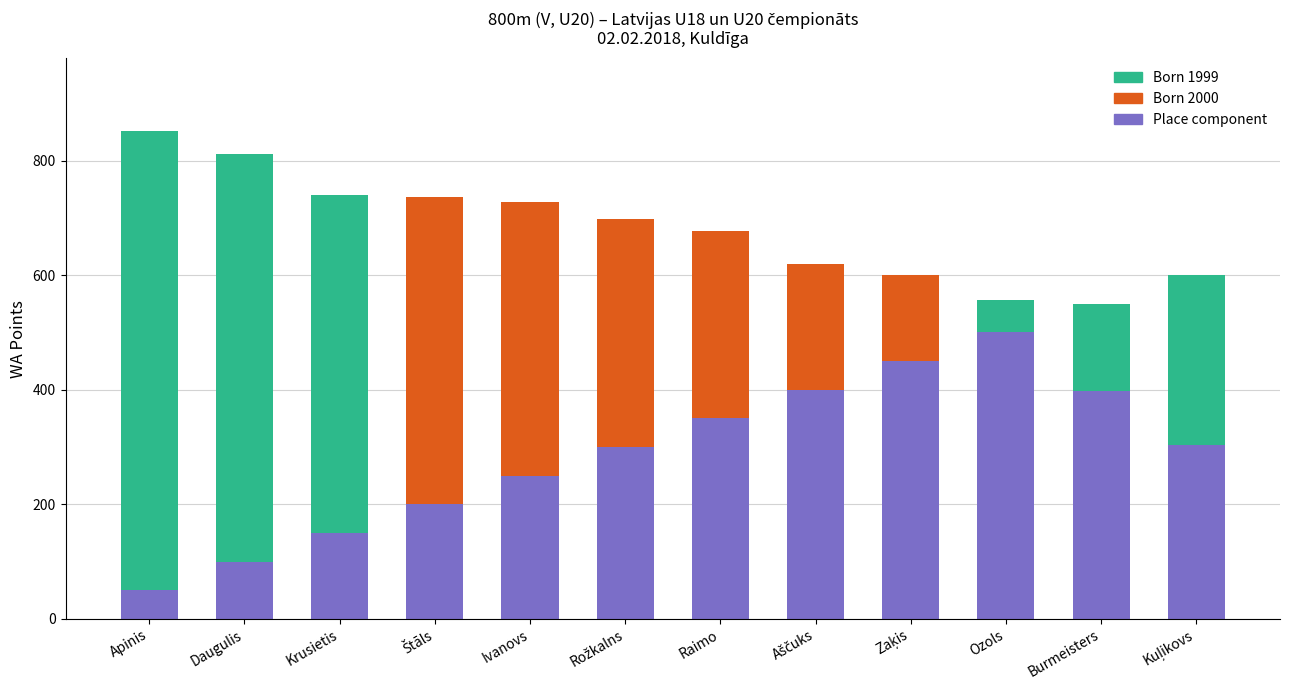

Are the bars grouped side by side (vs. stacked)?

No